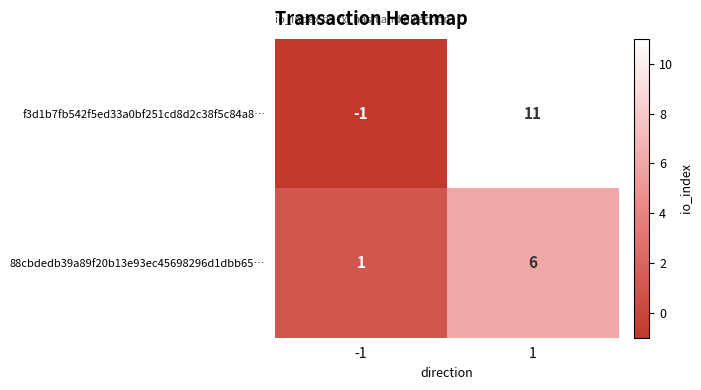

The f3d1b7fb542f5ed33a0bf251cd8d2c38f5c84a8… series shows 11 at 1. True or false?

True